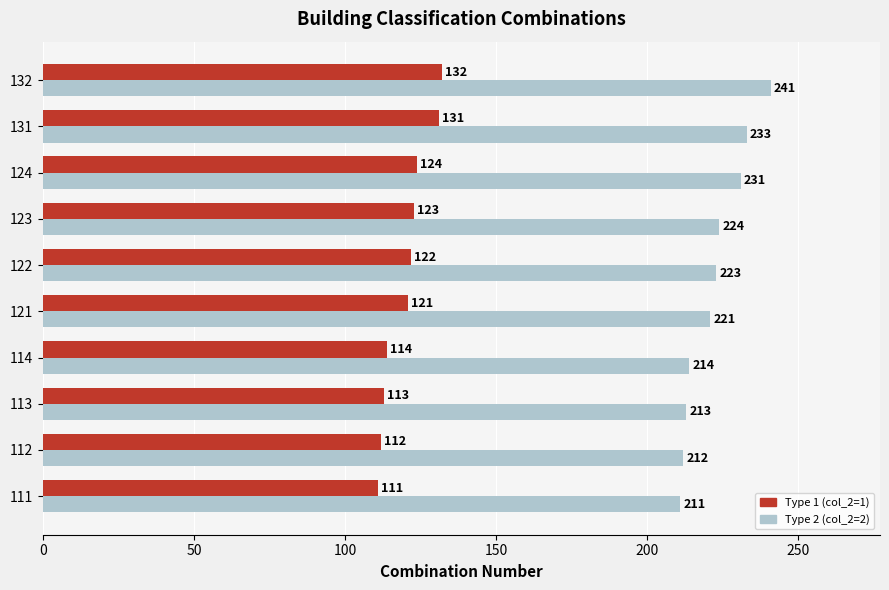

The value of Type 1 (col_2=1) at 121 is 170. True or false?

False